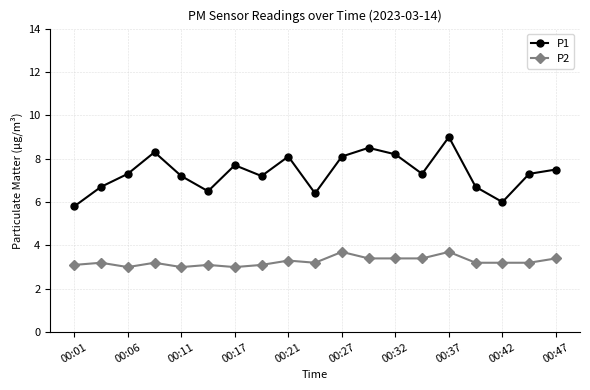

Which series has the largest total across all categories?

P1